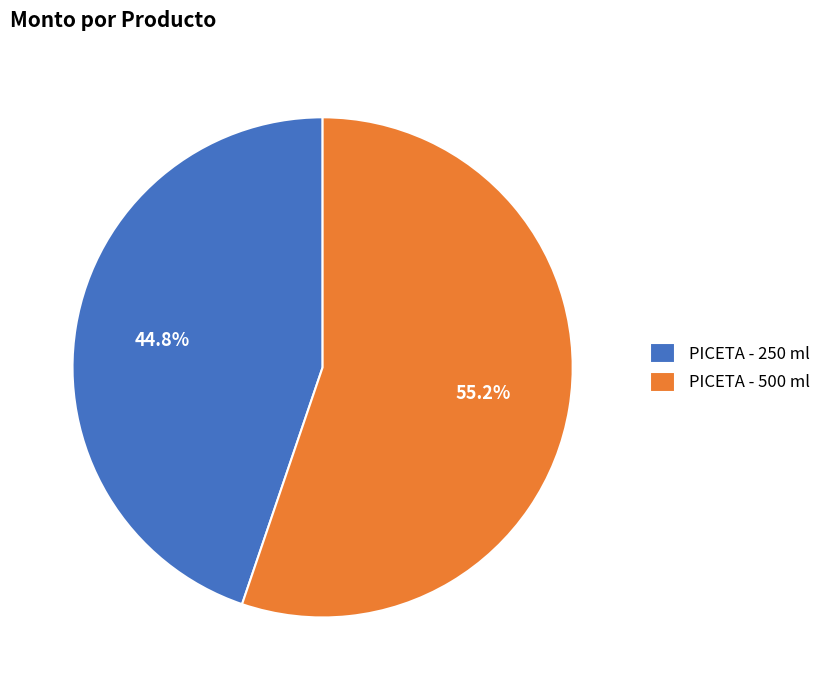

To the nearest percent, what is the difference between the largest and smallest slice percentages?

10%